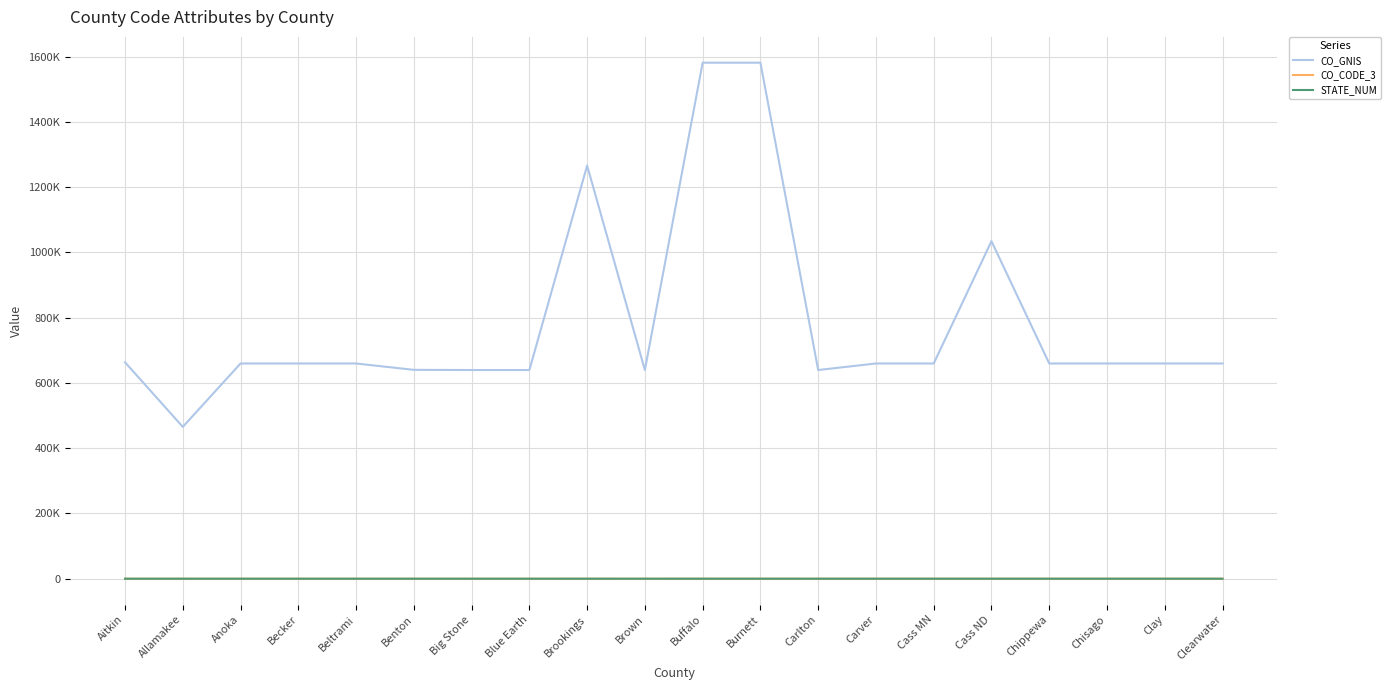

What are all the series names shown in the legend?

CO_GNIS, CO_CODE_3, STATE_NUM